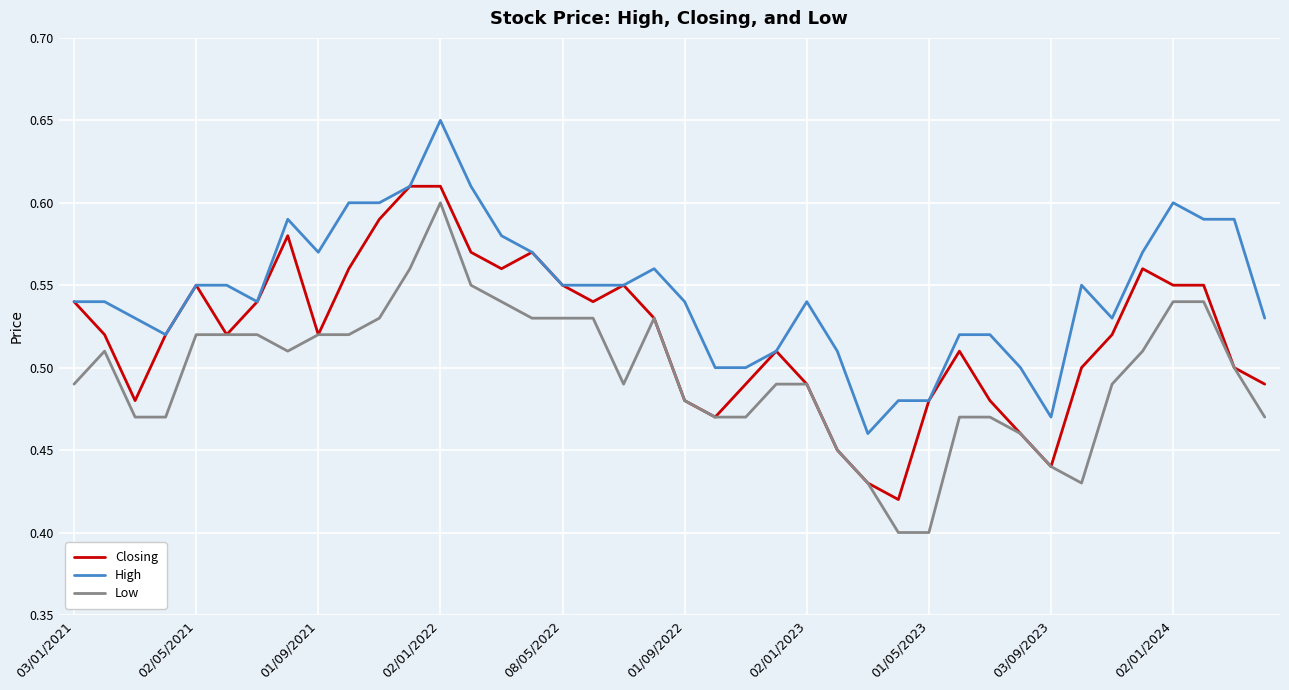

List the series in order of their overall mean, lowest first.

Low, Closing, High